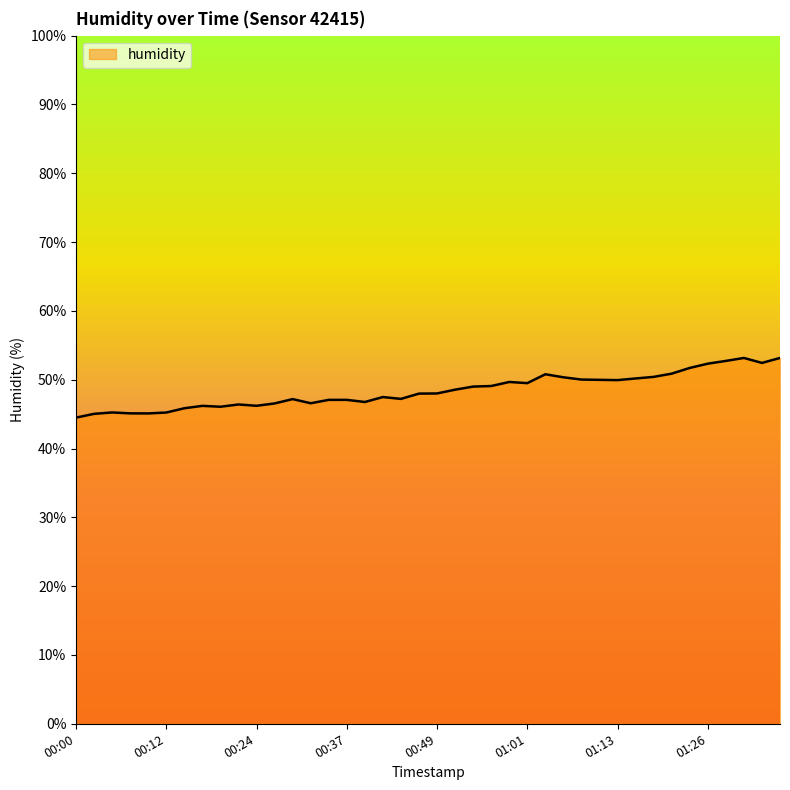

What is the greatest value displayed?

53.2